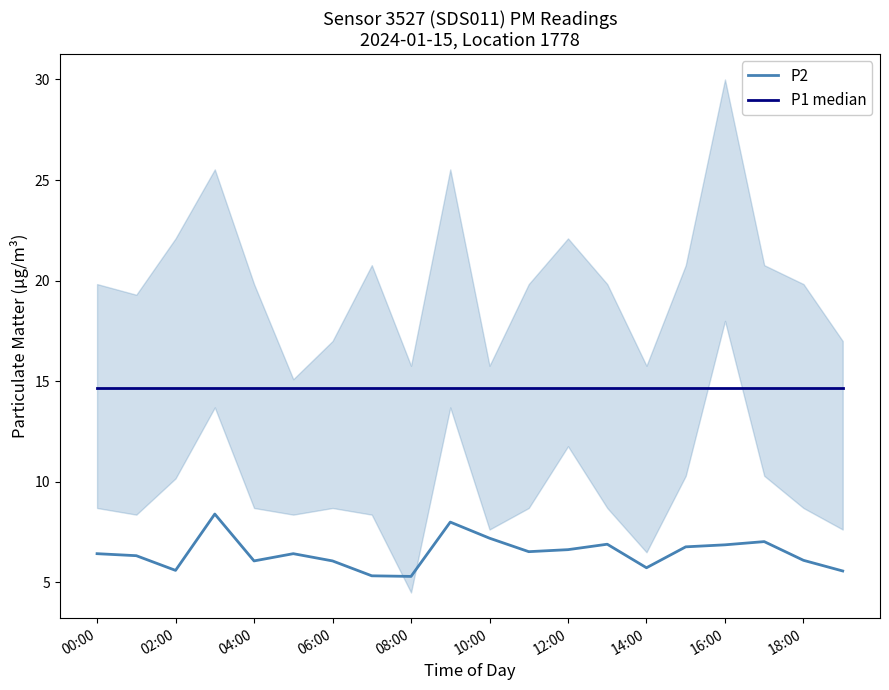

What is the average value of the P1 median series?

14.6